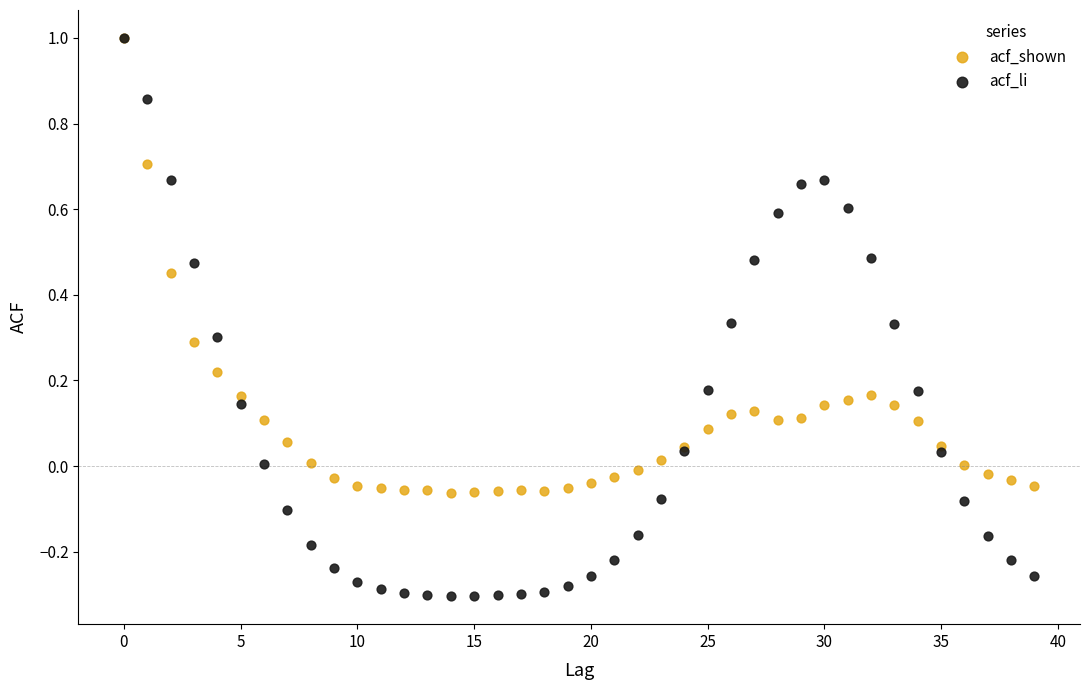

What are all the series names shown in the legend?

acf_shown, acf_li